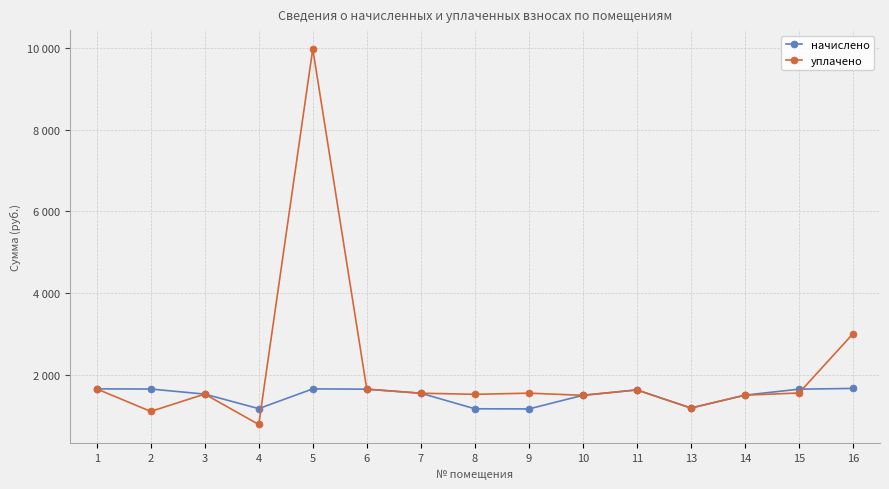

What are all the series names shown in the legend?

начислено, уплачено